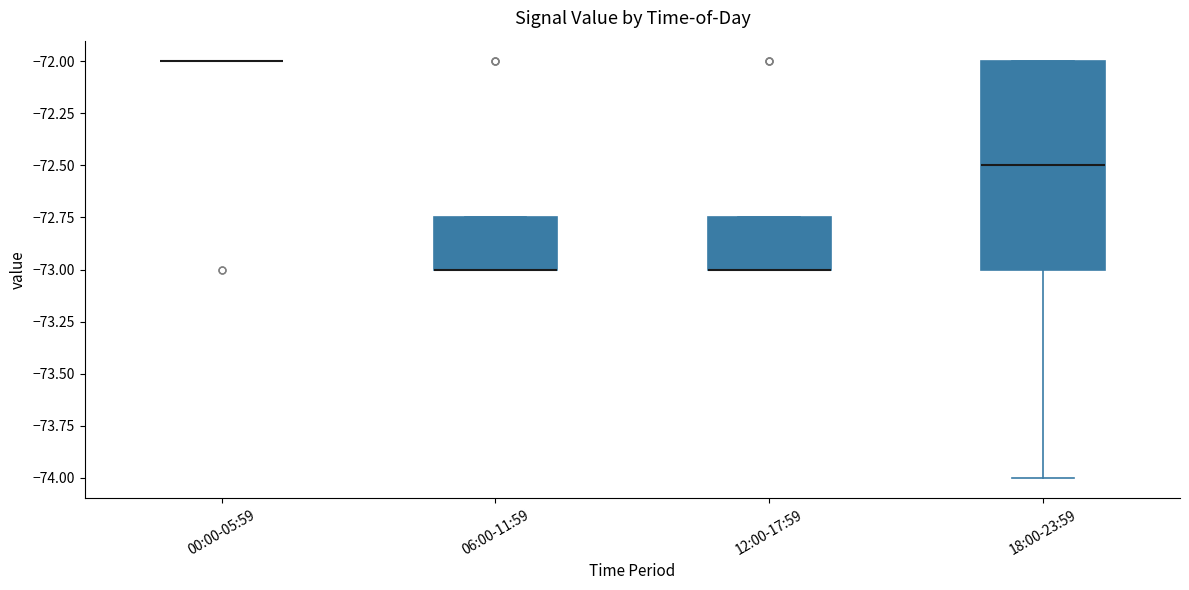

Reading left to right, read every box against the y-axis: the position of its median line, the range the box covers, and the ends of its whiskers. The values are not printed on the chart, so give them approximately, as read against the axis.

00:00-05:59: box collapsed to a line at -72.00, whiskers -72.00 to -72.00
06:00-11:59: median -73.00 (drawn on the box's lower edge), box -73.00 to -72.75, whiskers -73.00 to -72.75
12:00-17:59: median -73.00 (drawn on the box's lower edge), box -73.00 to -72.75, whiskers -73.00 to -72.75
18:00-23:59: median -72.50, box -73.00 to -72.00, whiskers -74.00 to -72.00